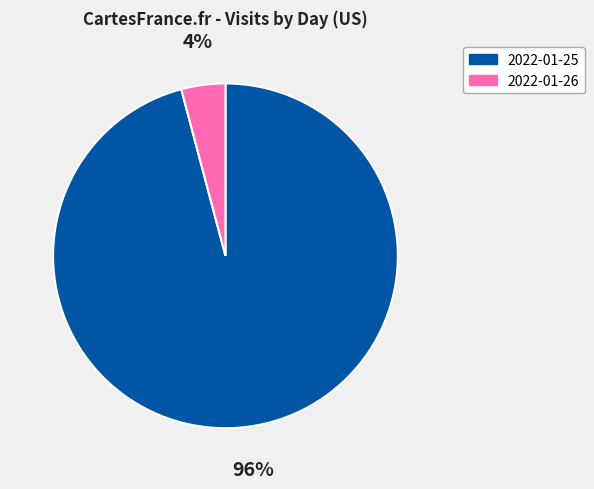

Which has a higher value, 2022-01-26 or 2022-01-25?

2022-01-25